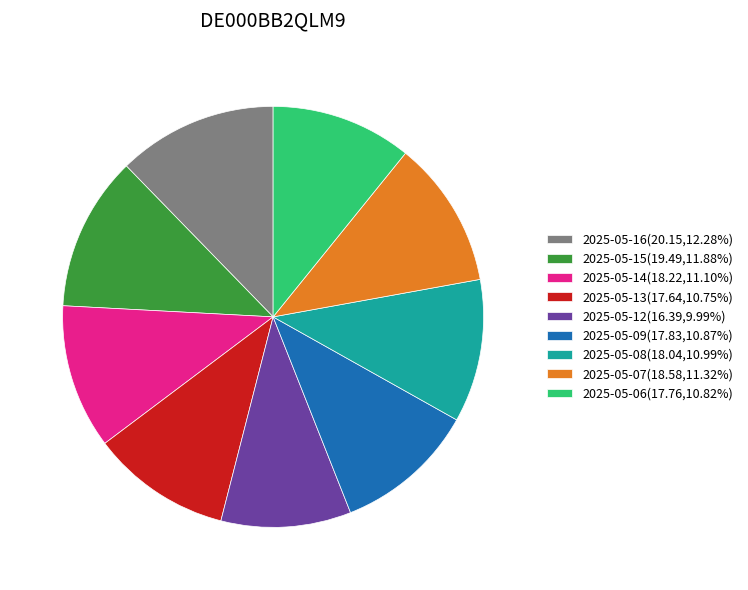

Count the number of slices in the pie.

9